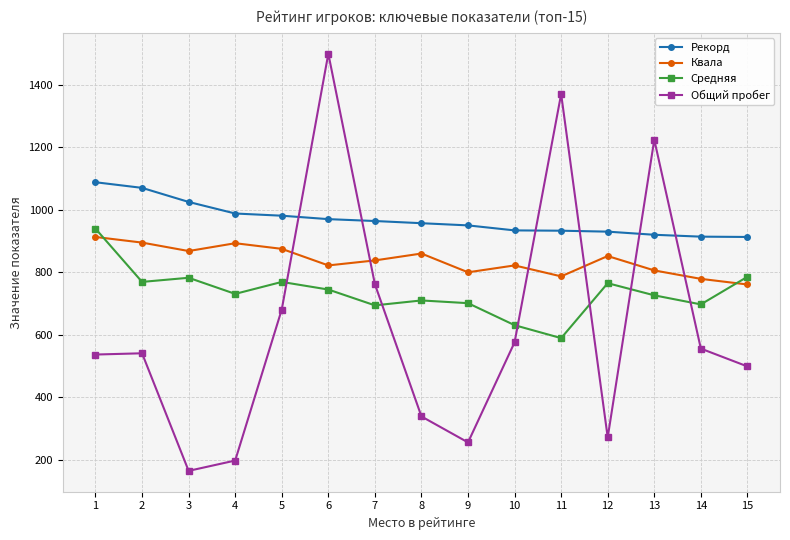

What is the highest value of the Средняя series?

939.5